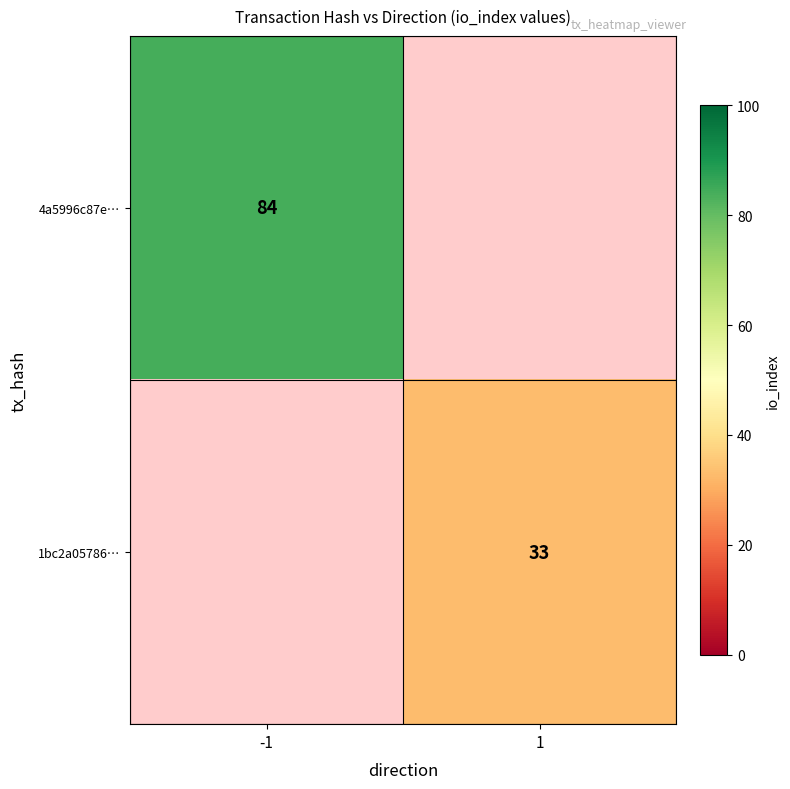

The 4a5996c87e… series shows 146 at -1. True or false?

False